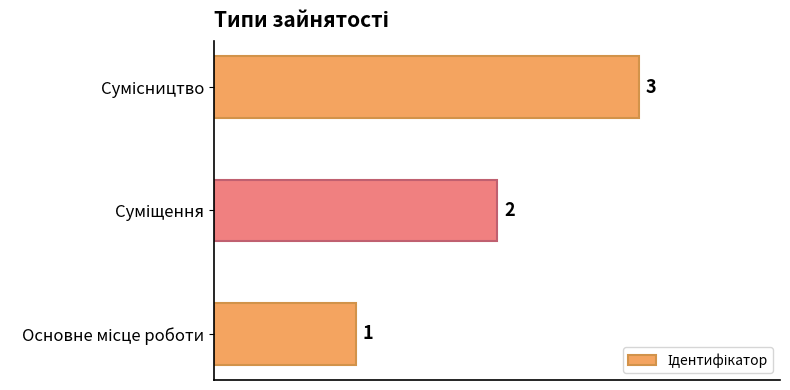

How many values are between 1 and 3?

3